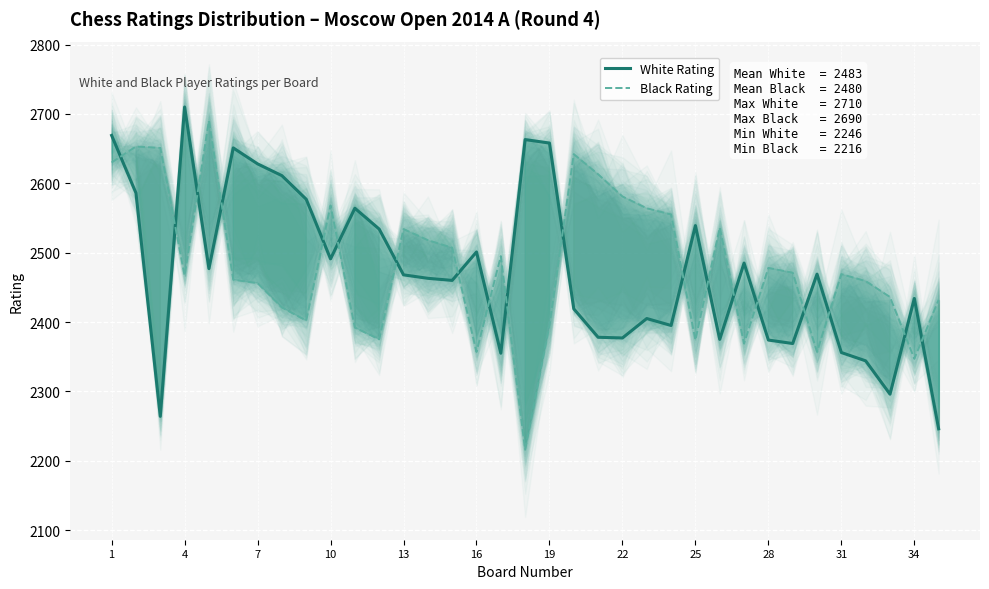

What is the lowest value of the White Rating series?

2246